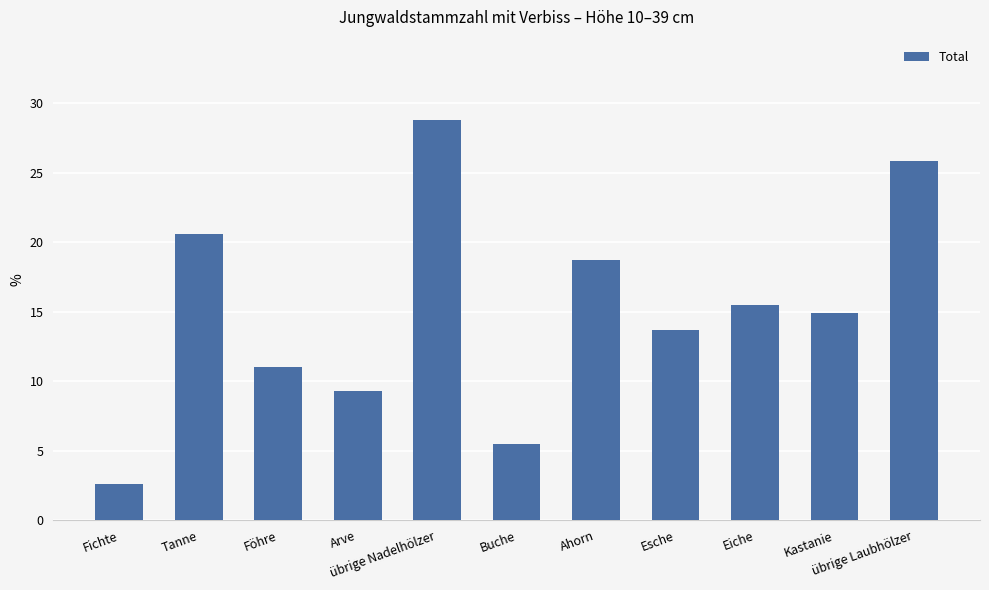

What is the difference between the values at Eiche and übrige Nadelhölzer?

13.3